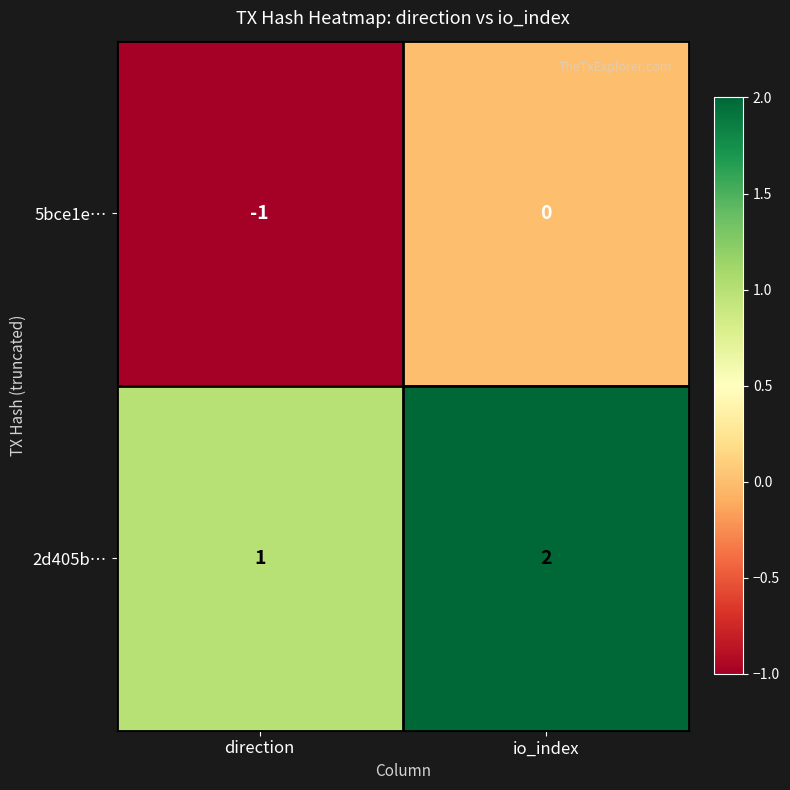

True or false: 2d405b… has a value of 2 at io_index.

True